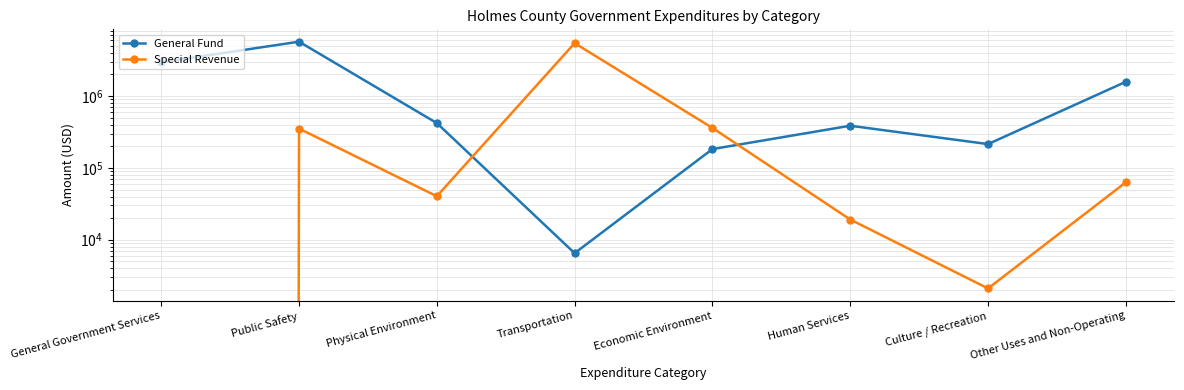

Between Human Services and Other Uses and Non-Operating, which series saw the biggest shift?

General Fund